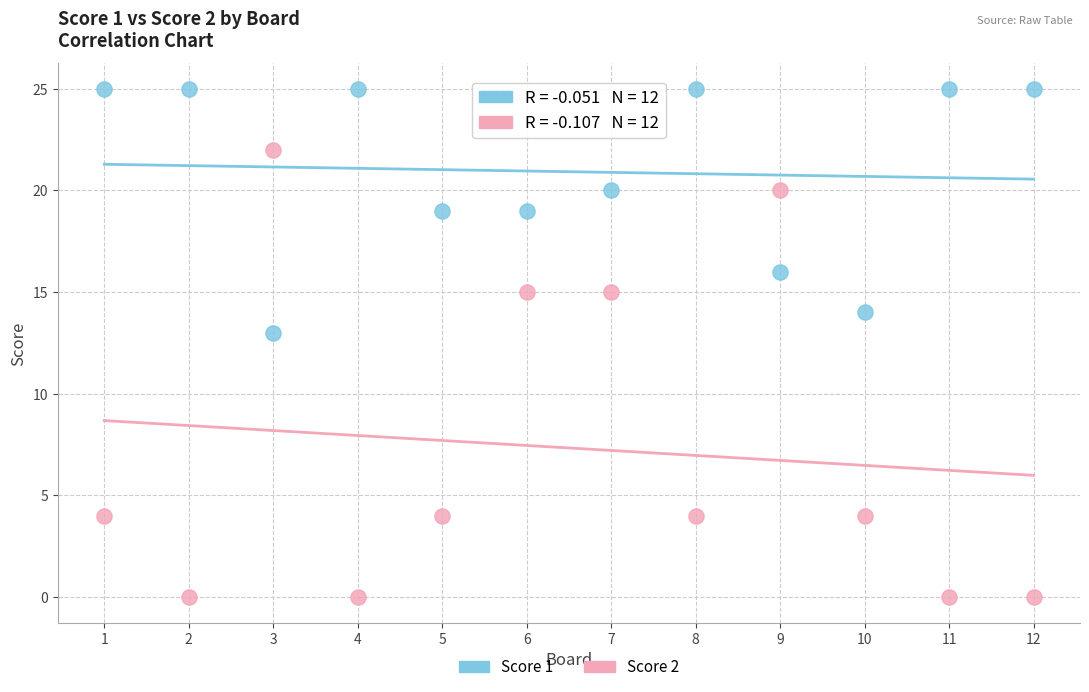

What is the X range (max minus min) for the scatter plot?

11